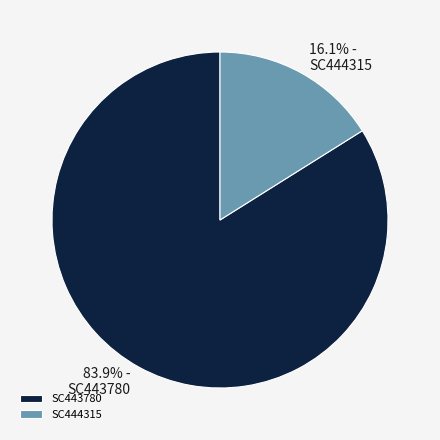

True or false: SC443780 accounts for 91% of the total.

False